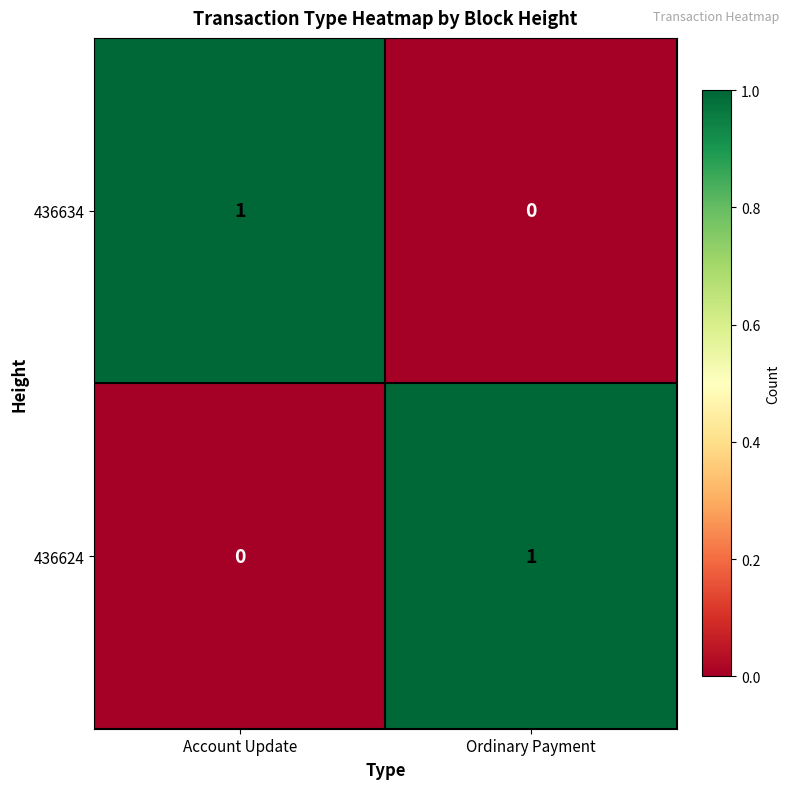

Rank the categories by 436624 value from highest to lowest.

Ordinary Payment, Account Update